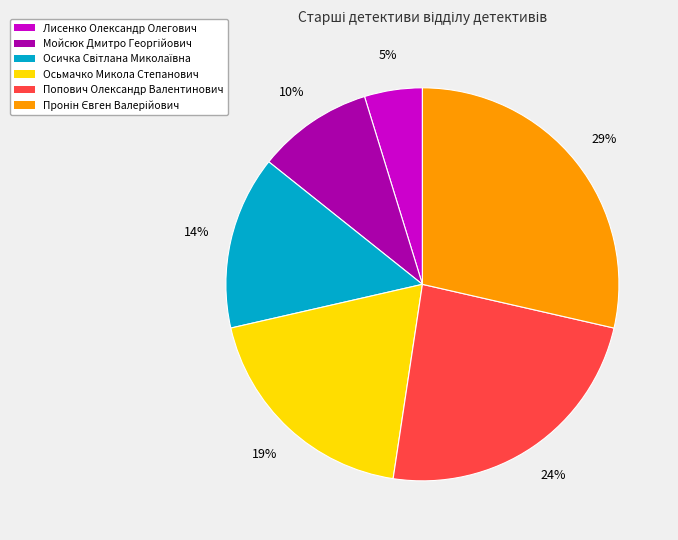

To the nearest percent, what is the difference between the largest and smallest slice percentages?

24%